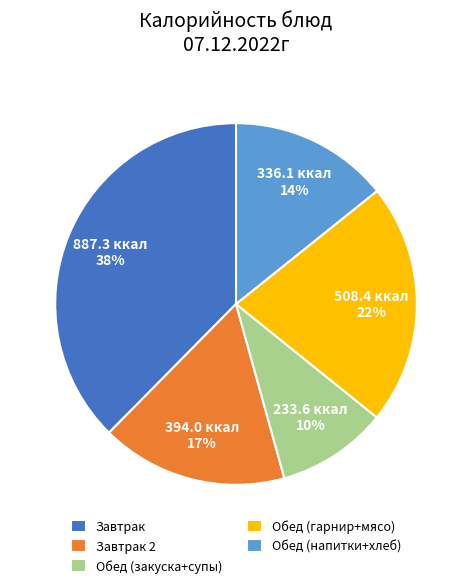

Is the sum of Обед (гарнир+мясо) and Завтрак greater than half?

Yes